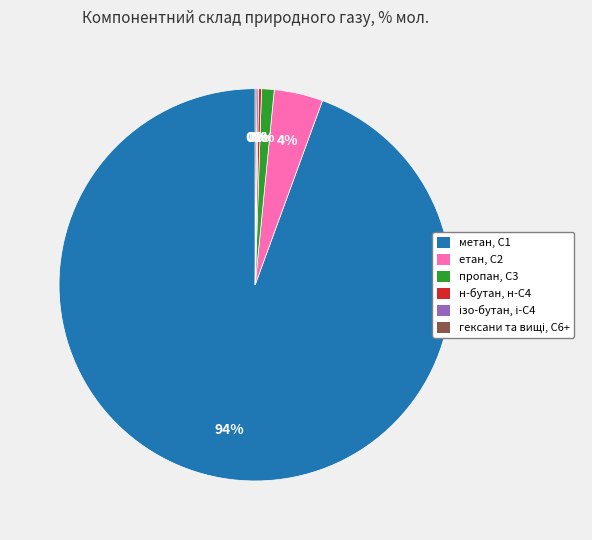

What percentage is the пропан, С3 slice, to the nearest percent?

1%